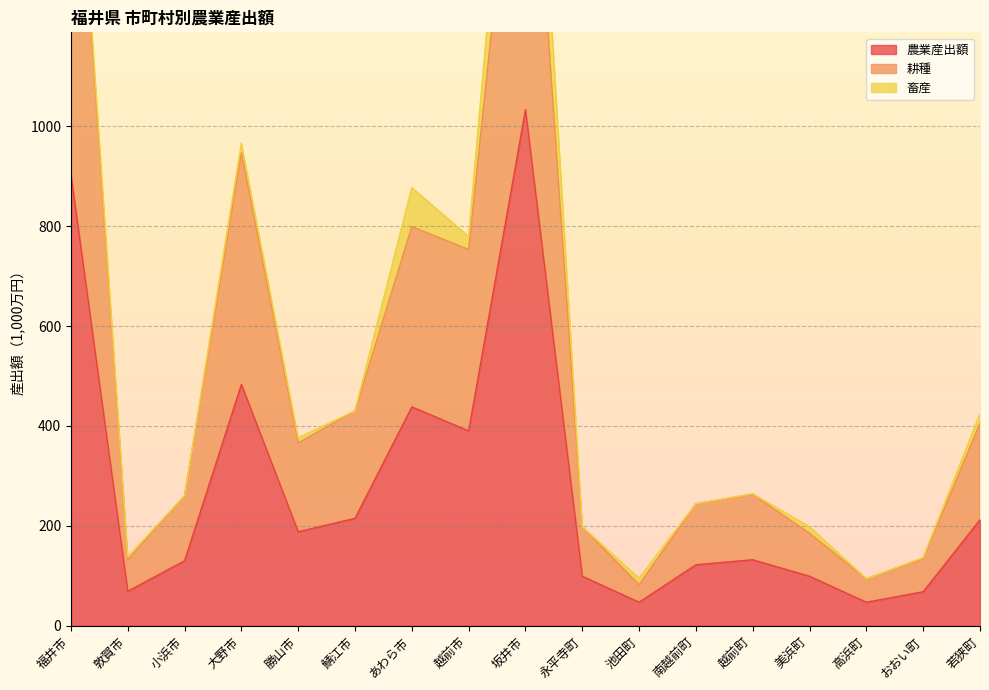

The value of 農業産出額 at 高浜町 is 47. True or false?

True